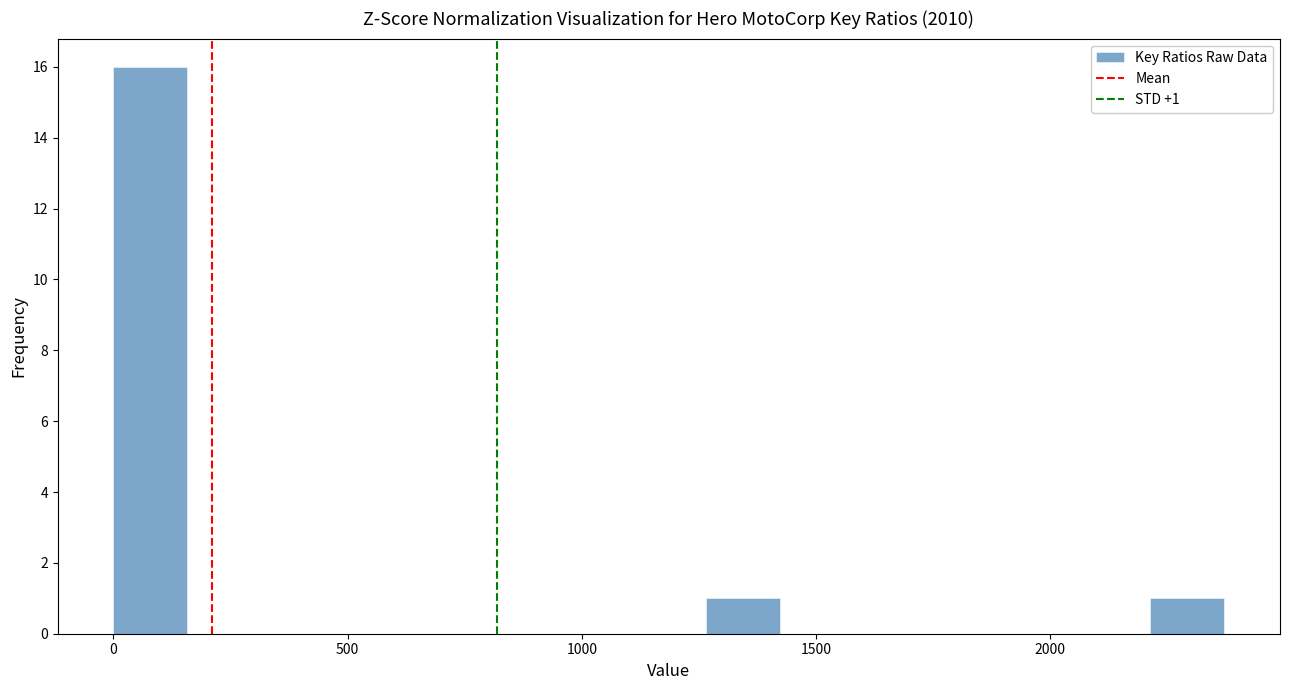

Read against the x-axis, roughly where is the centre of the tallest bar?

100